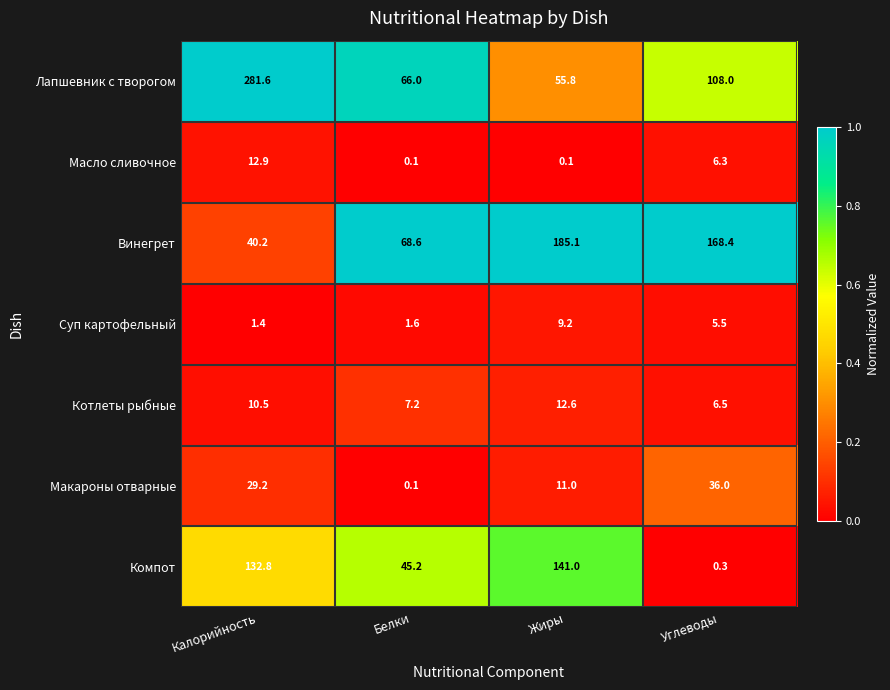

Rank the series by their maximum value, from lowest to highest.

Суп картофельный, Котлеты рыбные, Масло сливочное, Макароны отварные, Компот, Винегрет, Лапшевник с творогом